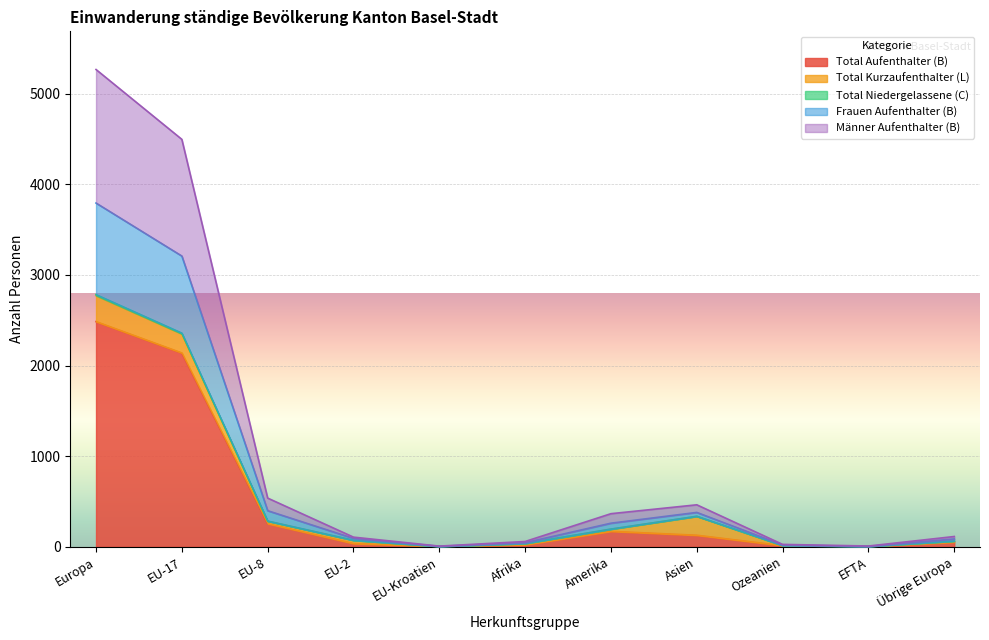

At which category does Total Niedergelassene (C) reach its first local valley?

EU-Kroatien